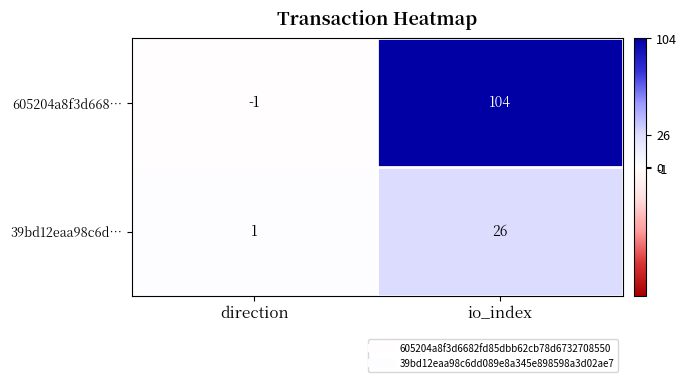

Reading left to right, list all the values displayed in this chart.

605204a8f3d668…: direction=-1	io_index=104
39bd12eaa98c6d…: direction=1	io_index=26